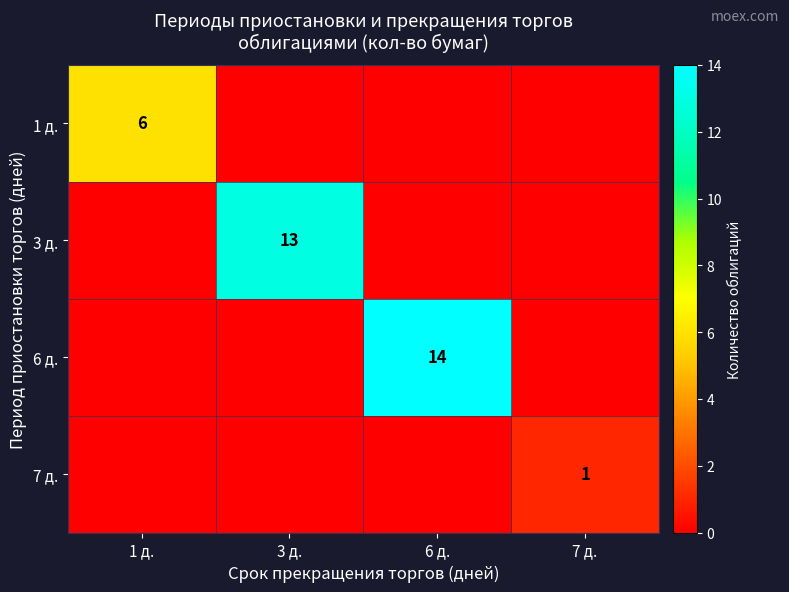

Which series has the widest spread of values?

6 д.